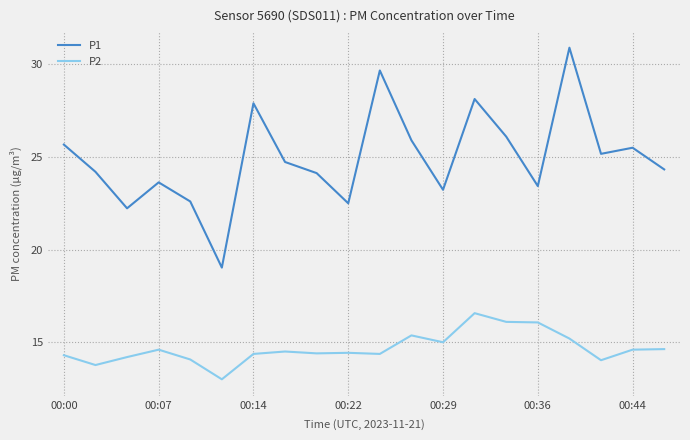

True or false: P1 and P2 intersect in this chart.

False